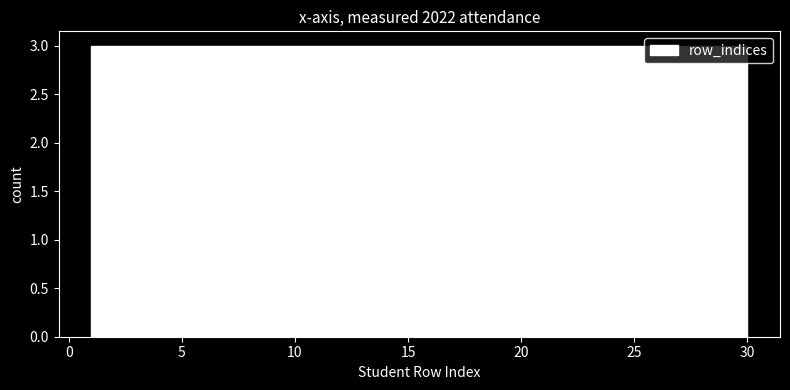

How tall is the bar that spans 1.0 to 3.9 on the x-axis? Neither the bar edges nor the heights are printed on the chart, so give them approximately, as read against the axes.

3